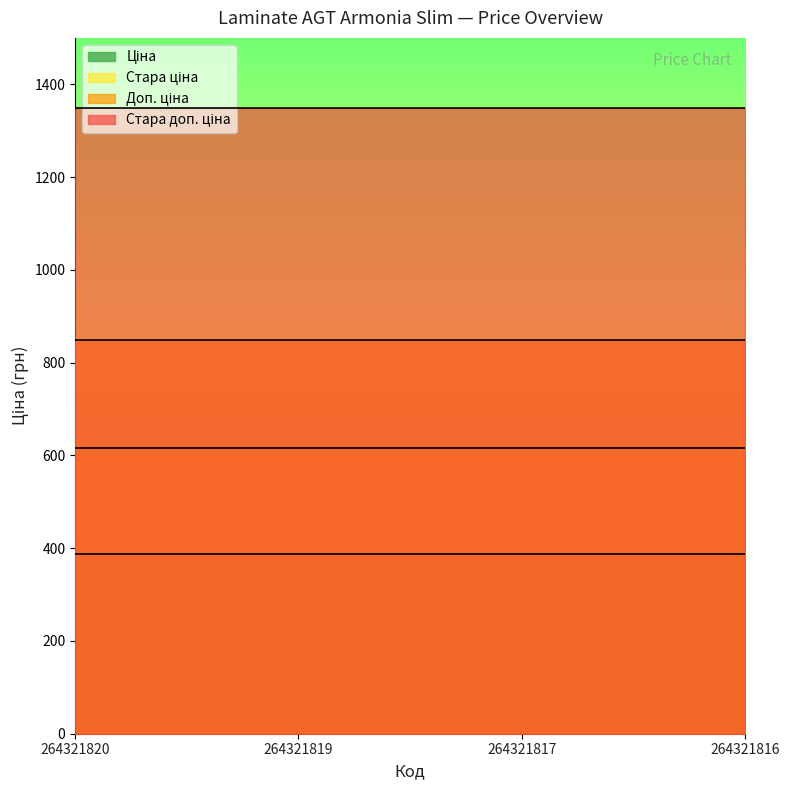

True or false: Стара ціна has a value of 979.3 at 264321820.

False